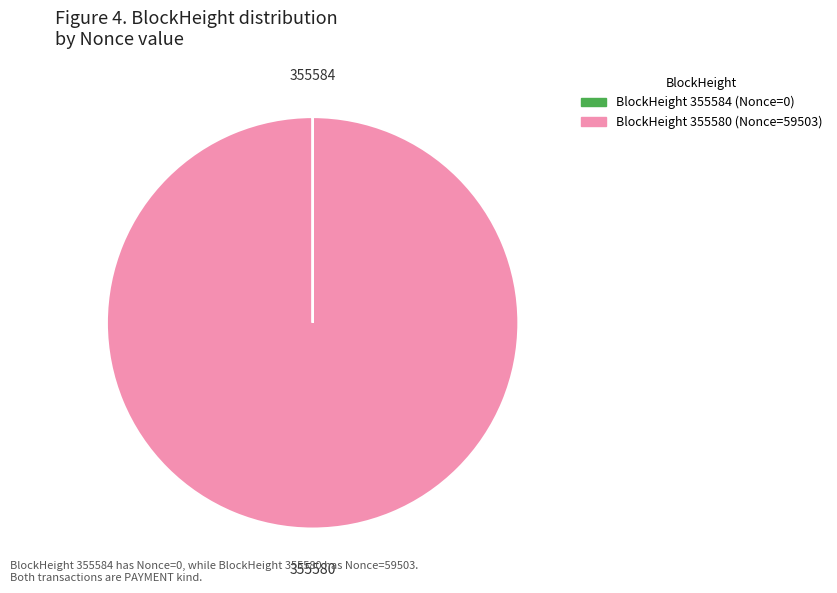

Is there any slice that represents more than half of the pie?

Yes